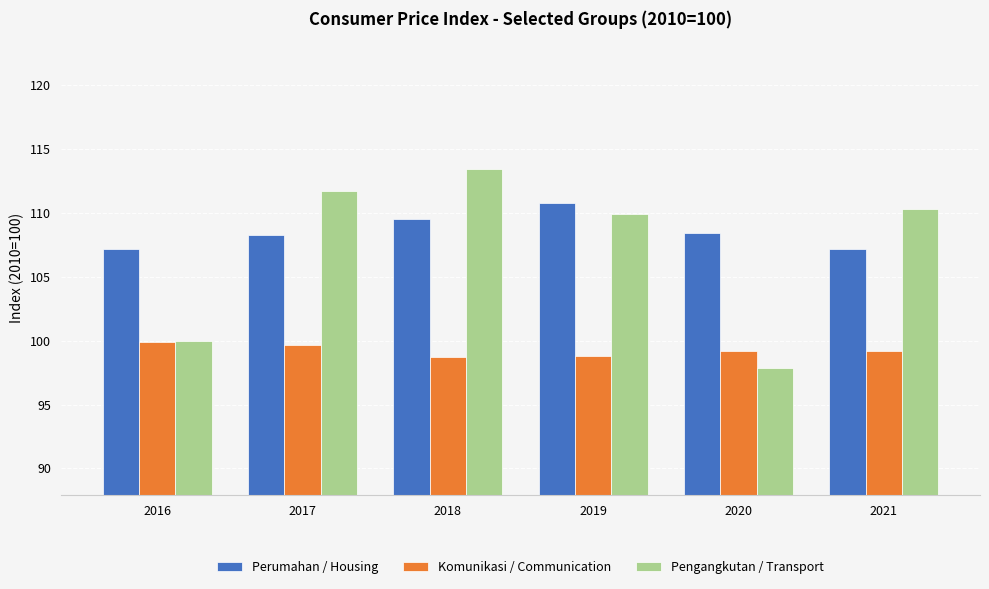

What is the spread (max minus min) of values at 2016?

7.3